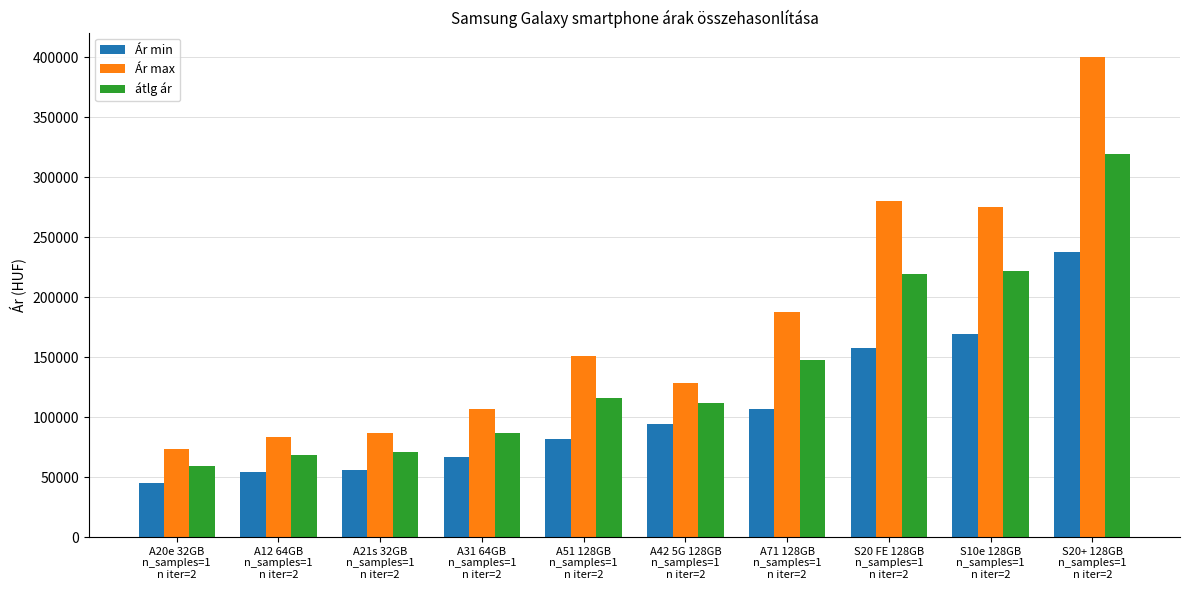

How many distinct data groups are displayed?

3